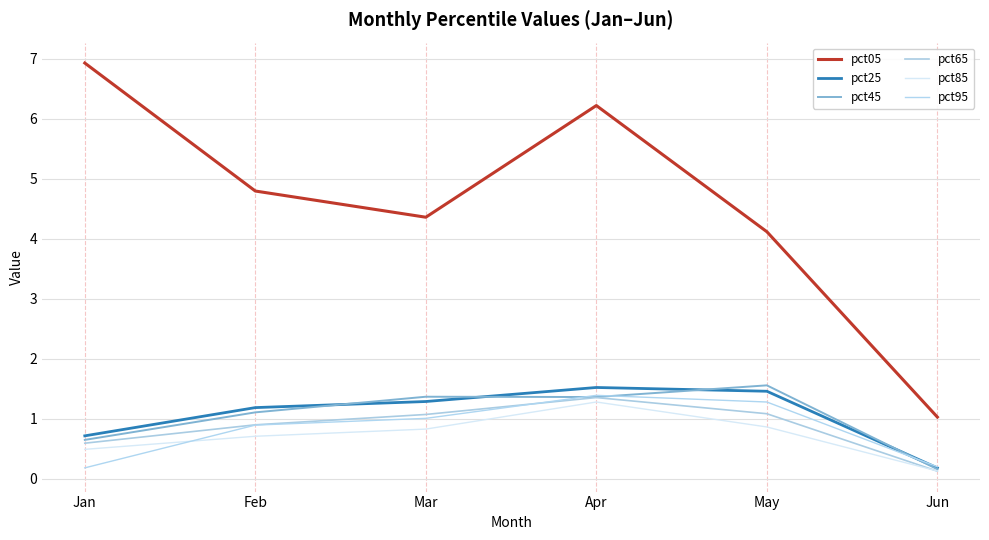

Does the chart display data point markers on the line(s)?

No